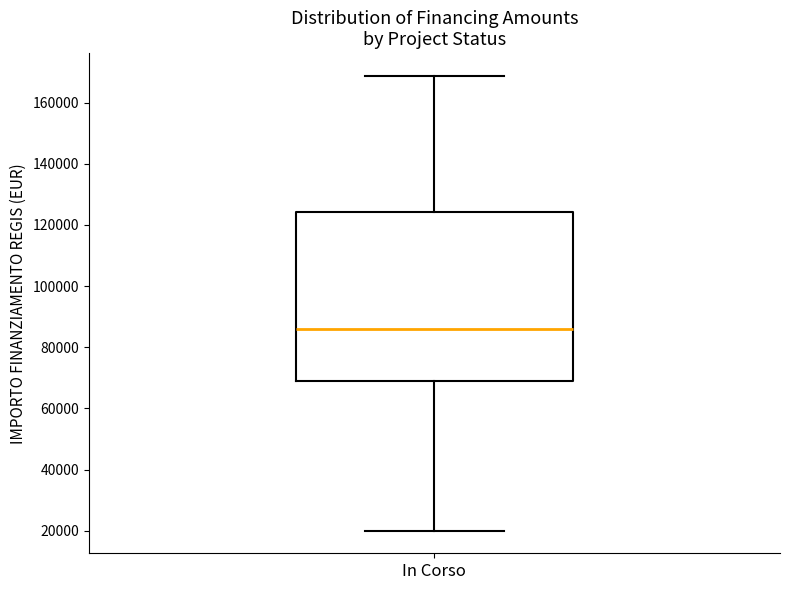

Read this box plot against the y-axis: the position of the median line, the range covered by the box, and the ends of both whiskers. The values are not printed on the chart, so give them approximately, as read against the axis.

median 86000, box 68000 to 124000, whiskers 20000 to 168000